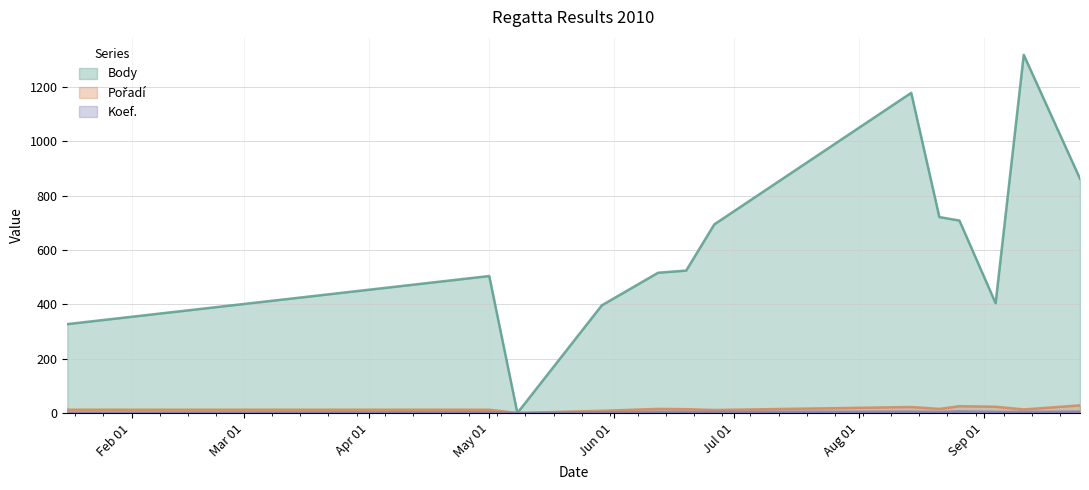

What is the value of the Pořadí point at the 2nd from the left?

12